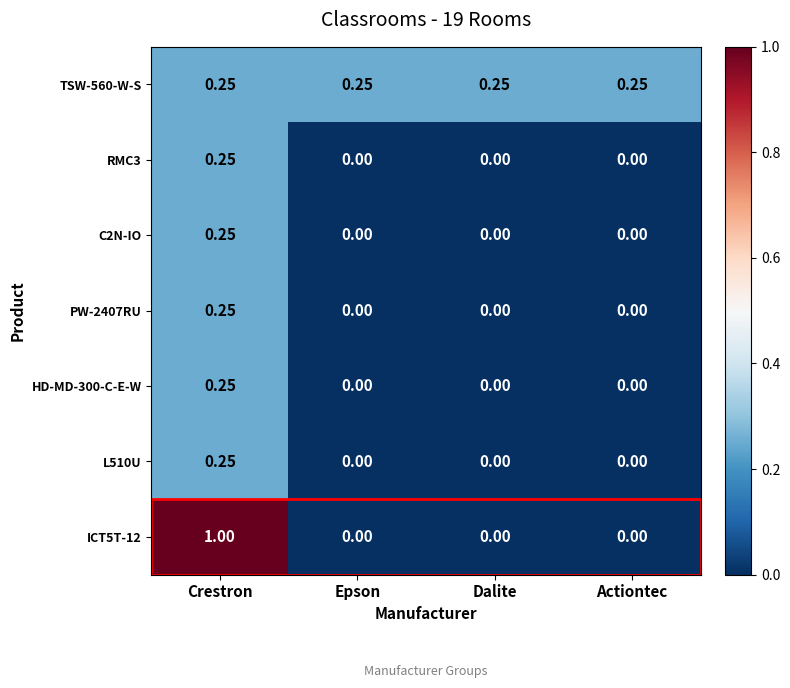

At which category is the sum across all series the highest?

Crestron